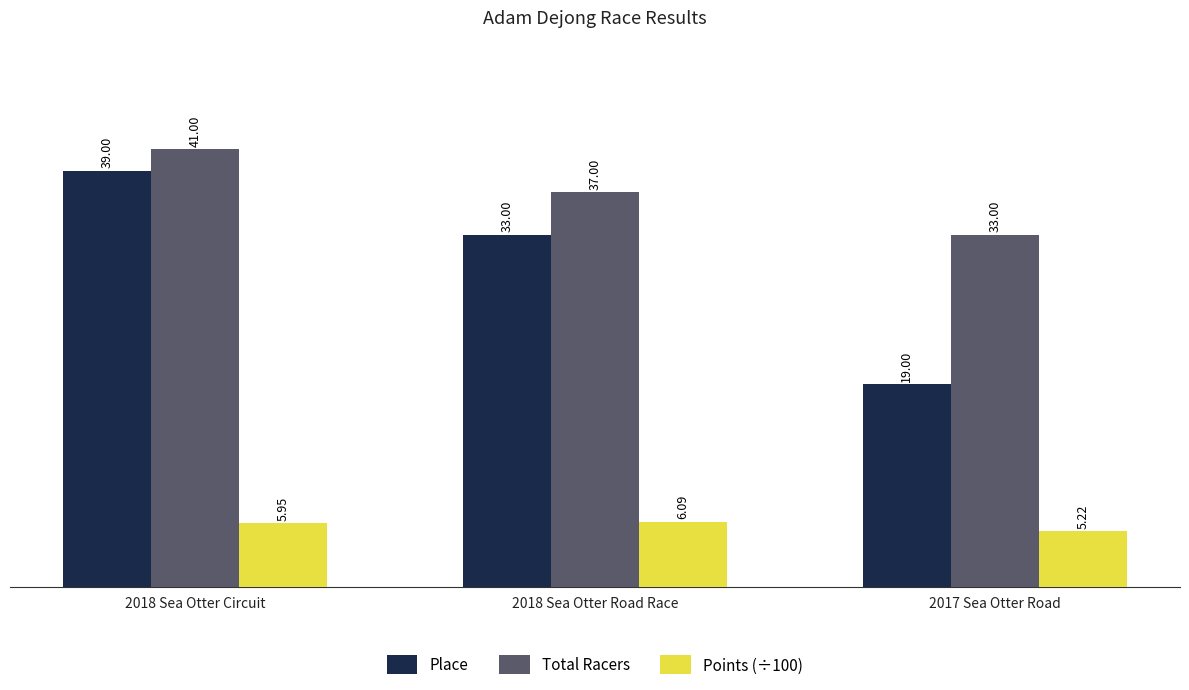

What is the sum of all Total Racers values?

111.0